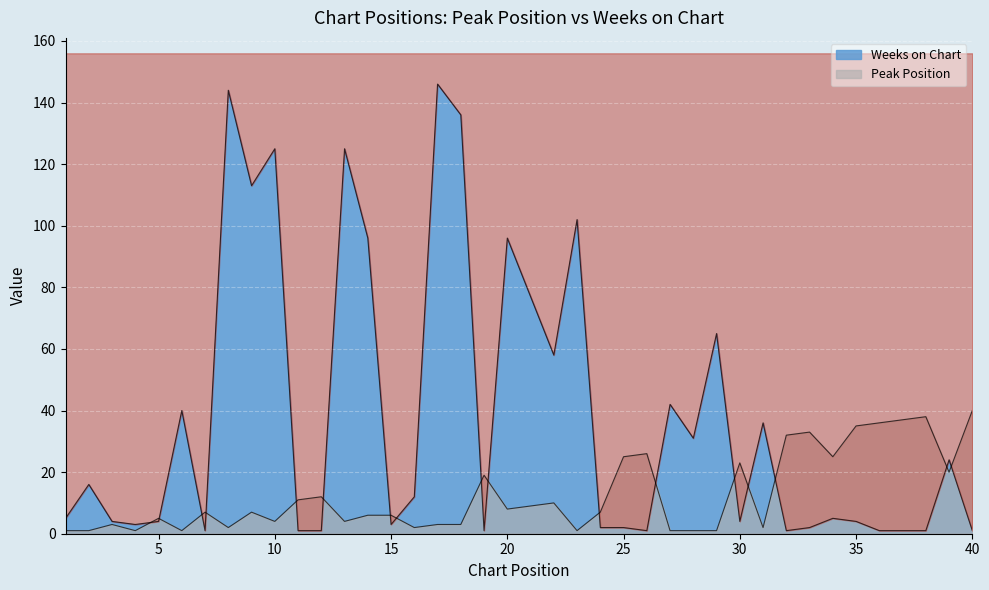

Reading left to right, list all the values displayed in this chart.

Peak Position: 1=1	2=1	3=3	4=1	5=5	6=1	7=7	8=2	9=7	10=4	11=11	12=12	13=4	14=6	15=6	16=2	17=3	18=3	19=19	20=8	21=9	22=10	23=1	24=7	25=25	26=26	27=1	28=1	29=1	30=23	31=2	32=32	33=33	34=25	35=35	36=36	37=37	38=38	39=20	40=40
Weeks on Chart: 1=5	2=16	3=4	4=3	5=4	6=40	7=1	8=144	9=113	10=125	11=1	12=1	13=125	14=96	15=3	16=12	17=146	18=136	19=1	20=96	21=77	22=58	23=102	24=2	25=2	26=1	27=42	28=31	29=65	30=4	31=36	32=1	33=2	34=5	35=4	36=1	37=1	38=1	39=24	40=1